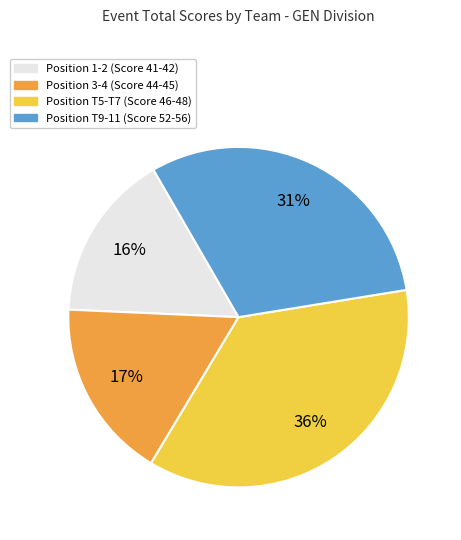

Is there any slice that represents more than half of the pie?

No